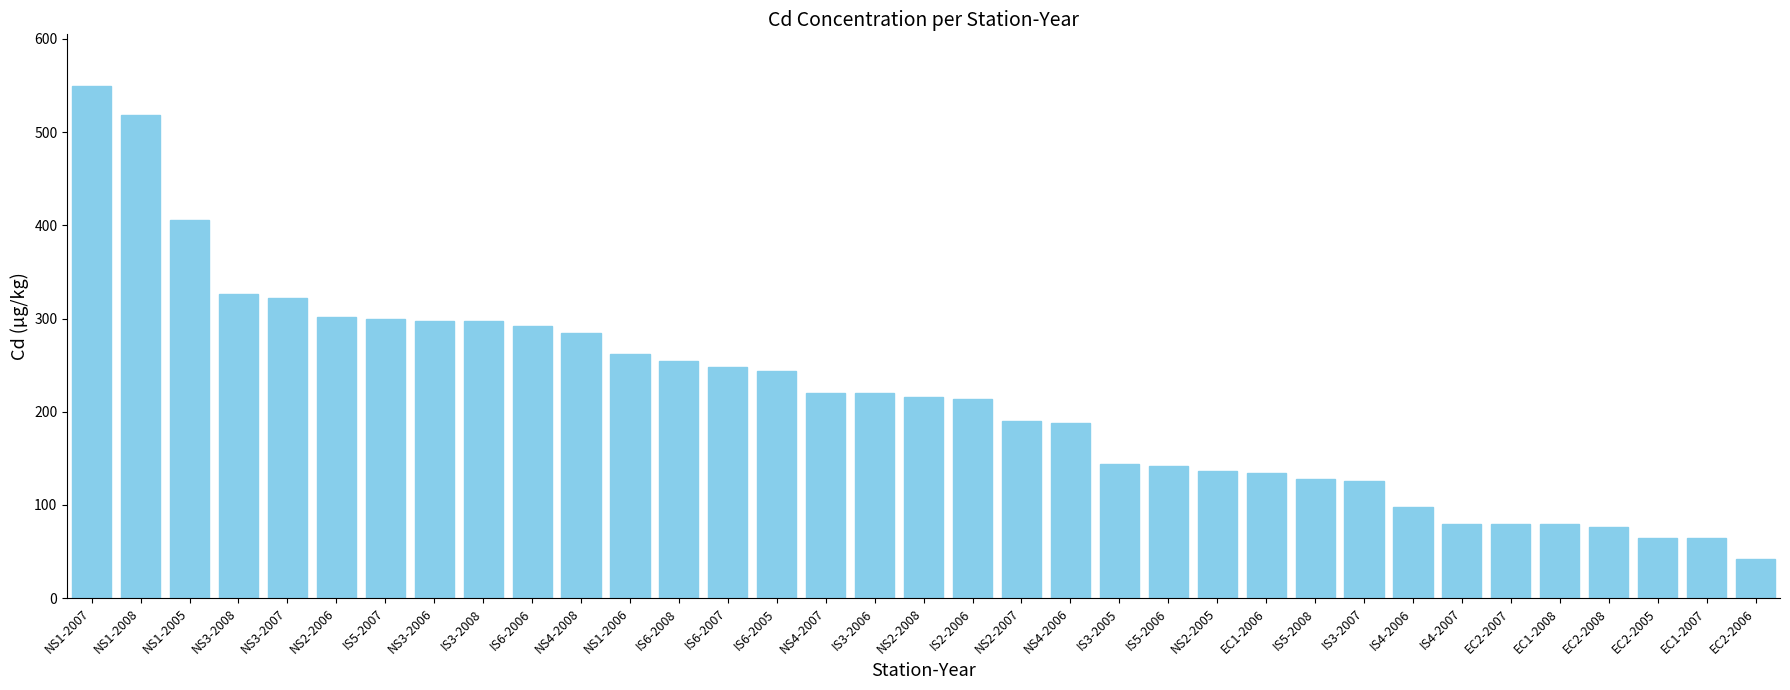

What is the minimum value shown in the chart?

42